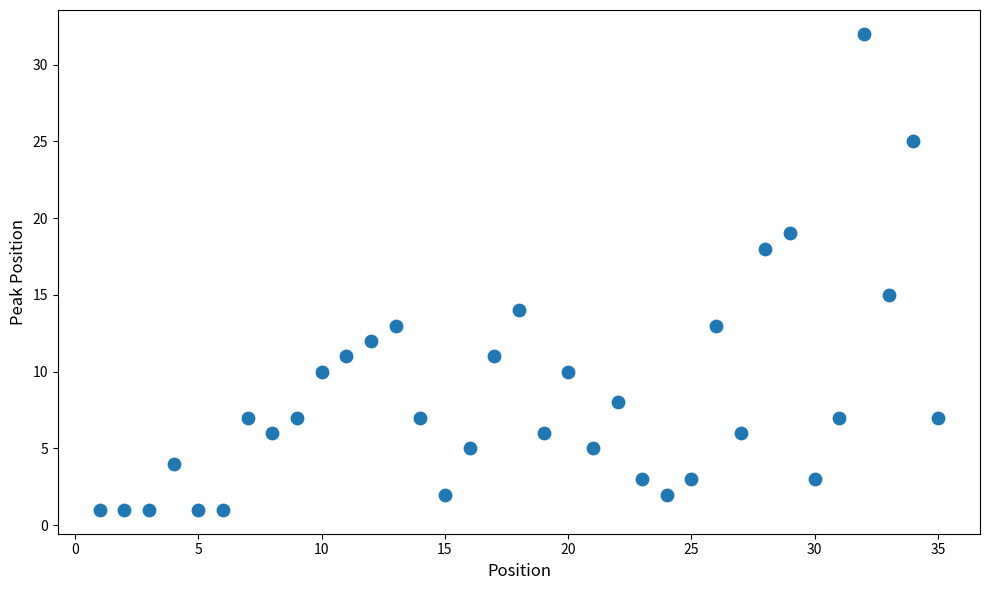

What is the range of X values (max minus min)?

34